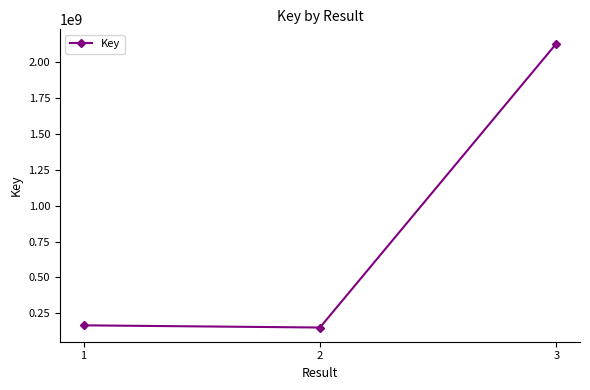

What is the value of the 1st point from the left?

165930515